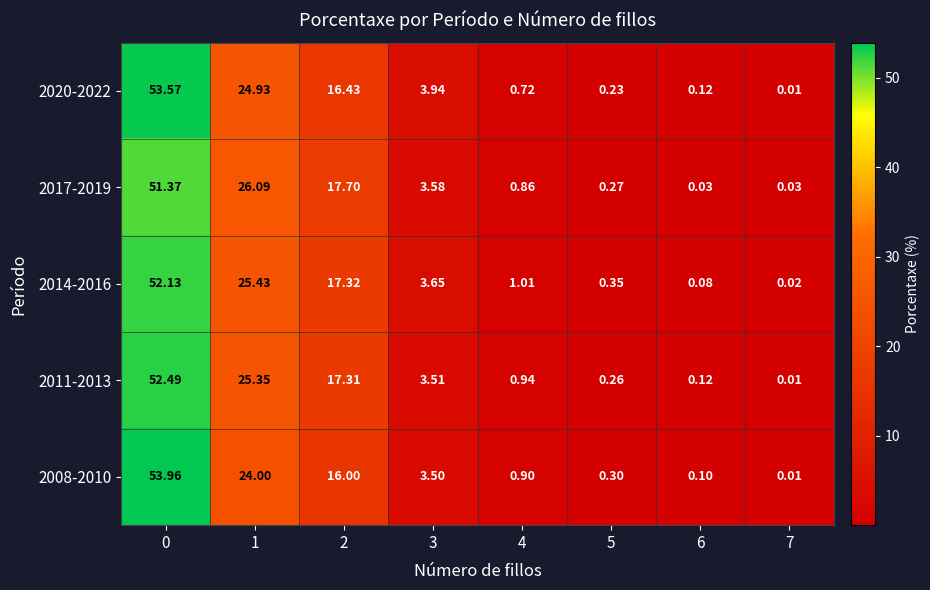

Is the value of 2020-2022 at 6 greater than the value of 2017-2019 at 7?

Yes